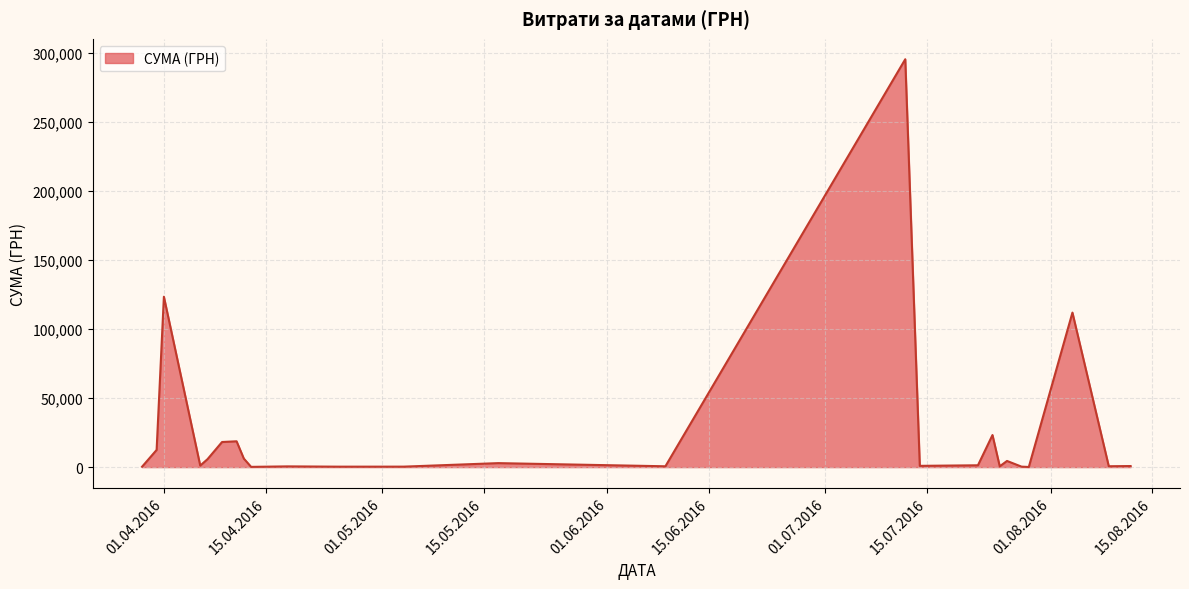

What is the maximum value shown in the chart?

295638.6